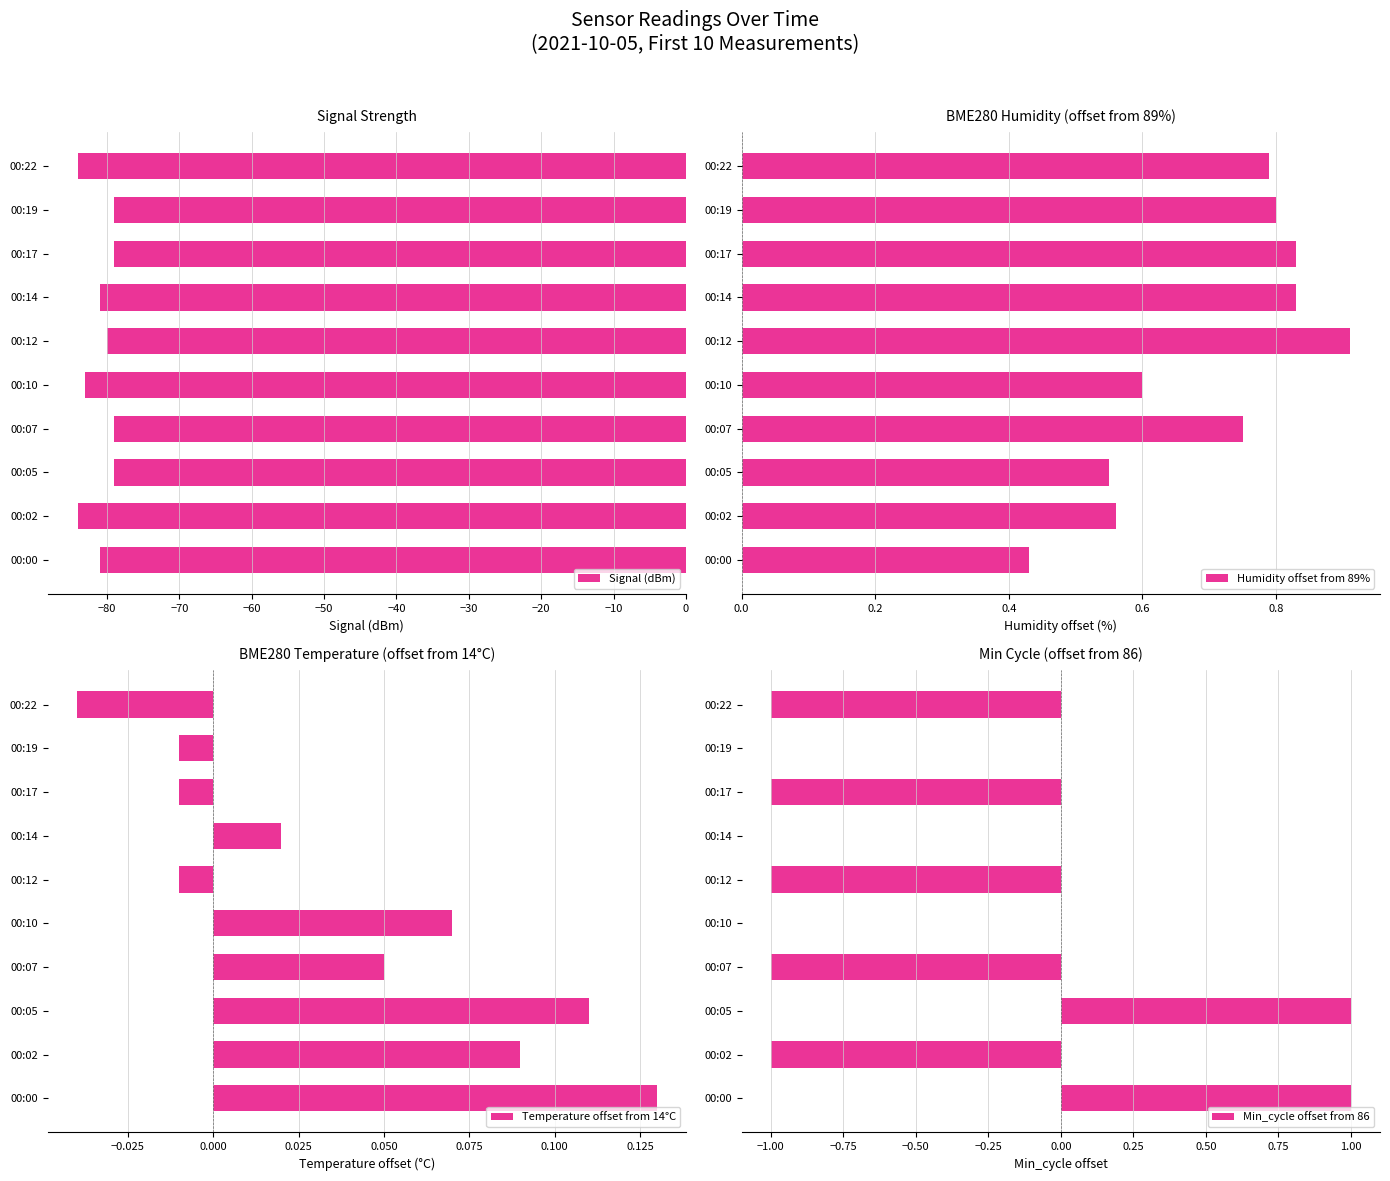

What is the minimum value shown in the chart?

-84.0